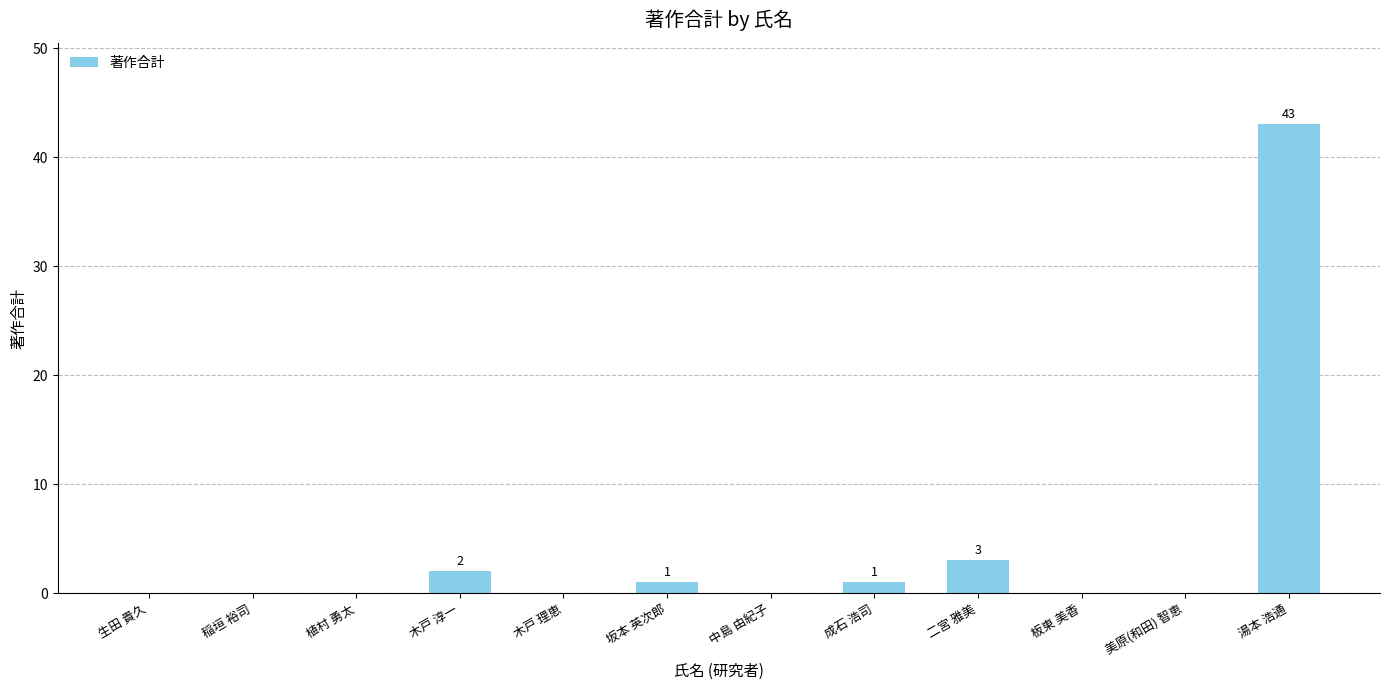

What is the sum of the values at 美原(和田) 智恵 and 成石 浩司?

1